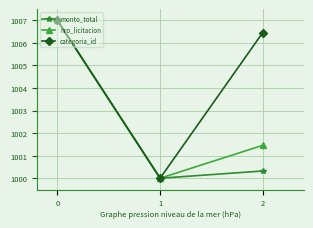

Does the chart have visible grid lines?

Yes